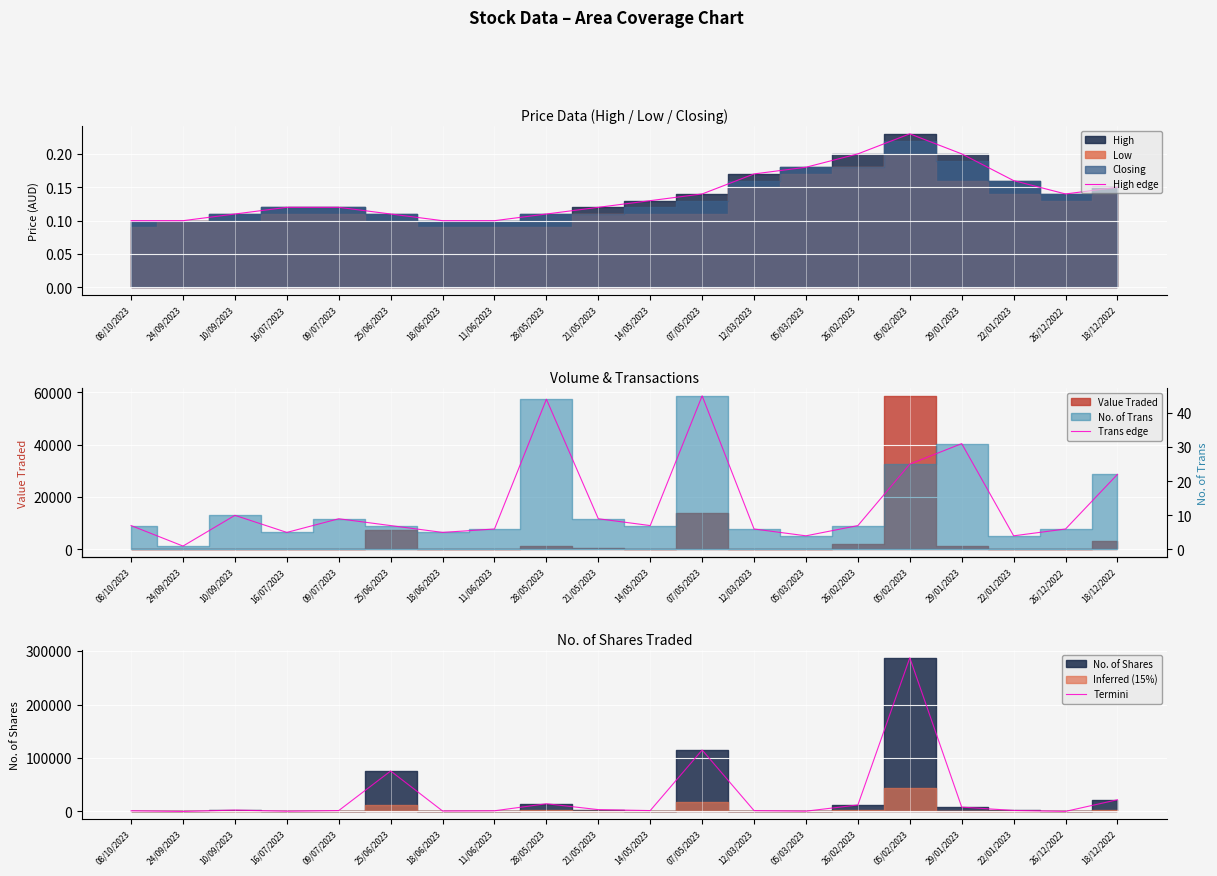

Reading left to right, transcribe all the data shown in this chart.

High edge: 08/10/2023=0.1	24/09/2023=0.1	10/09/2023=0.1	16/07/2023=0.1	09/07/2023=0.1	25/06/2023=0.1	18/06/2023=0.1	11/06/2023=0.1	28/05/2023=0.1	21/05/2023=0.1	14/05/2023=0.1	07/05/2023=0.1	12/03/2023=0.2	05/03/2023=0.2	26/02/2023=0.2	05/02/2023=0.2	29/01/2023=0.2	22/01/2023=0.2	26/12/2022=0.1	18/12/2022=0.1
Termini: 08/10/2023=1278.0	24/09/2023=30.0	10/09/2023=2546.0	16/07/2023=490.0	09/07/2023=1700.0	25/06/2023=75741.0	18/06/2023=855.0	11/06/2023=1291.0	28/05/2023=14429.0	21/05/2023=3446.0	14/05/2023=1667.0	07/05/2023=115025.0	12/03/2023=1571.0	05/03/2023=564.0	26/02/2023=12172.0	05/02/2023=287514.0	29/01/2023=8155.0	22/01/2023=1900.0	26/12/2022=185.0	18/12/2022=21911.0
Trans edge: 08/10/2023=7.0	24/09/2023=1.0	10/09/2023=10.0	16/07/2023=5.0	09/07/2023=9.0	25/06/2023=7.0	18/06/2023=5.0	11/06/2023=6.0	28/05/2023=44.0	21/05/2023=9.0	14/05/2023=7.0	07/05/2023=45.0	12/03/2023=6.0	05/03/2023=4.0	26/02/2023=7.0	05/02/2023=25.0	29/01/2023=31.0	22/01/2023=4.0	26/12/2022=6.0	18/12/2022=22.0